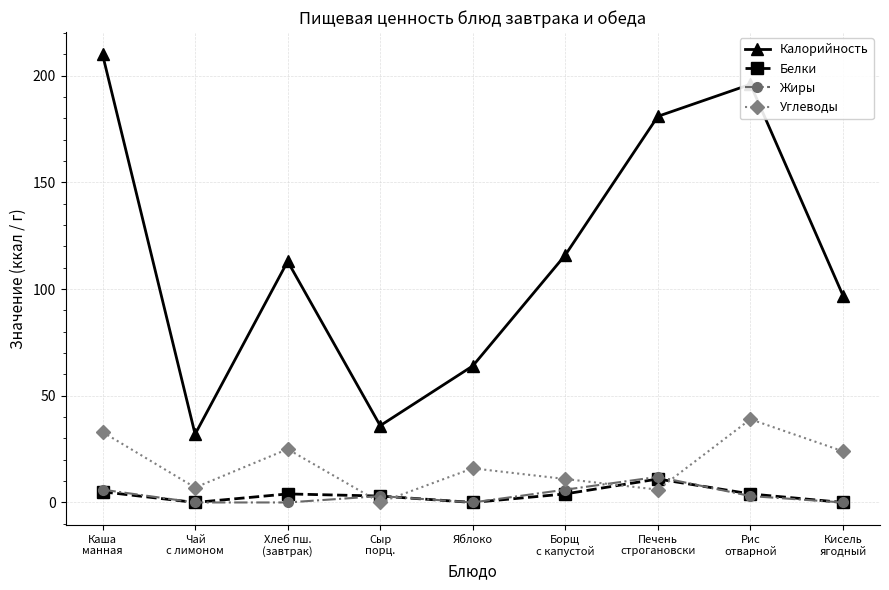

What is the value of the Белки point at the 8th from the left?

4